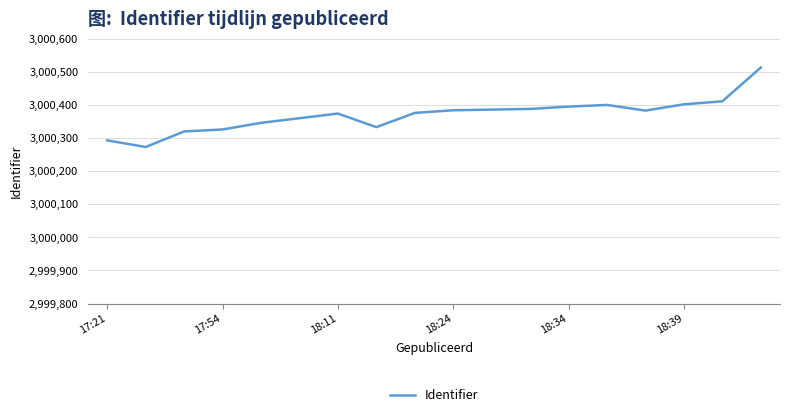

What is the smallest value displayed?

3000273